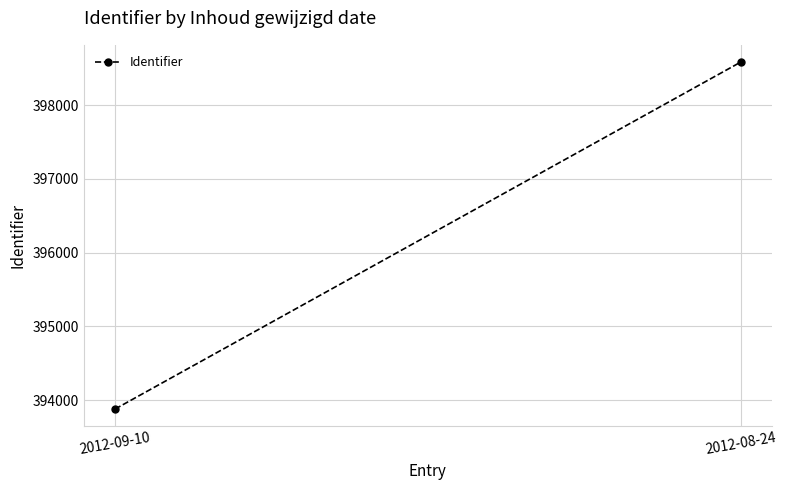

What is the label of the 2nd point from the right?

2012-09-10